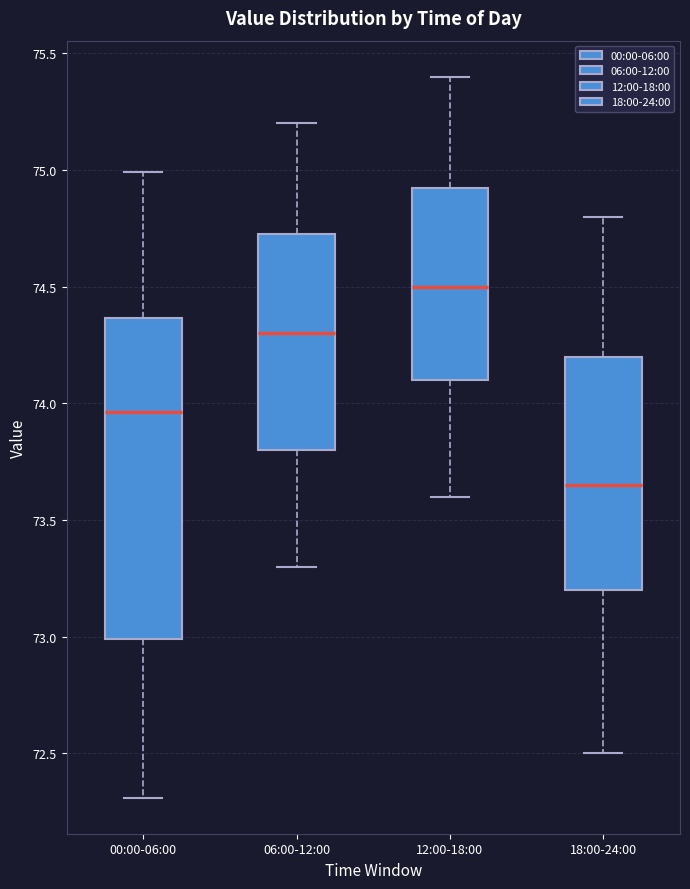

Where is the lower edge of the box for 06:00-12:00 on the y-axis? The values are not printed on the chart, so give them approximately, as read against the axis.

73.80